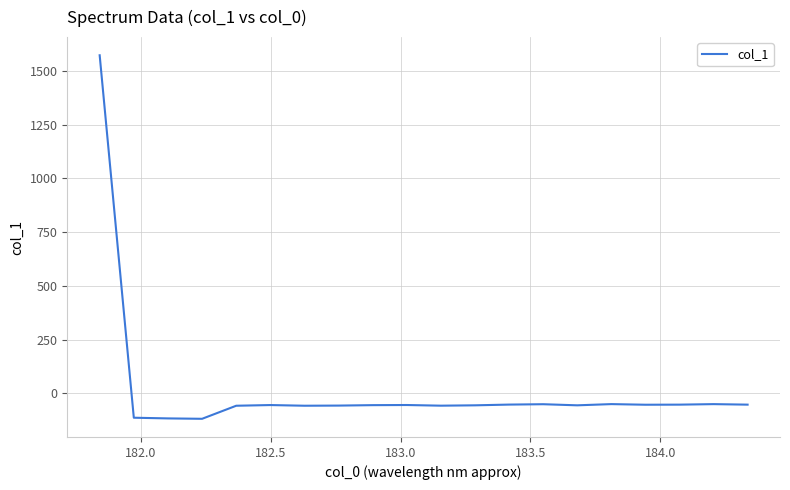

What is the maximum value shown in the chart?

1572.0